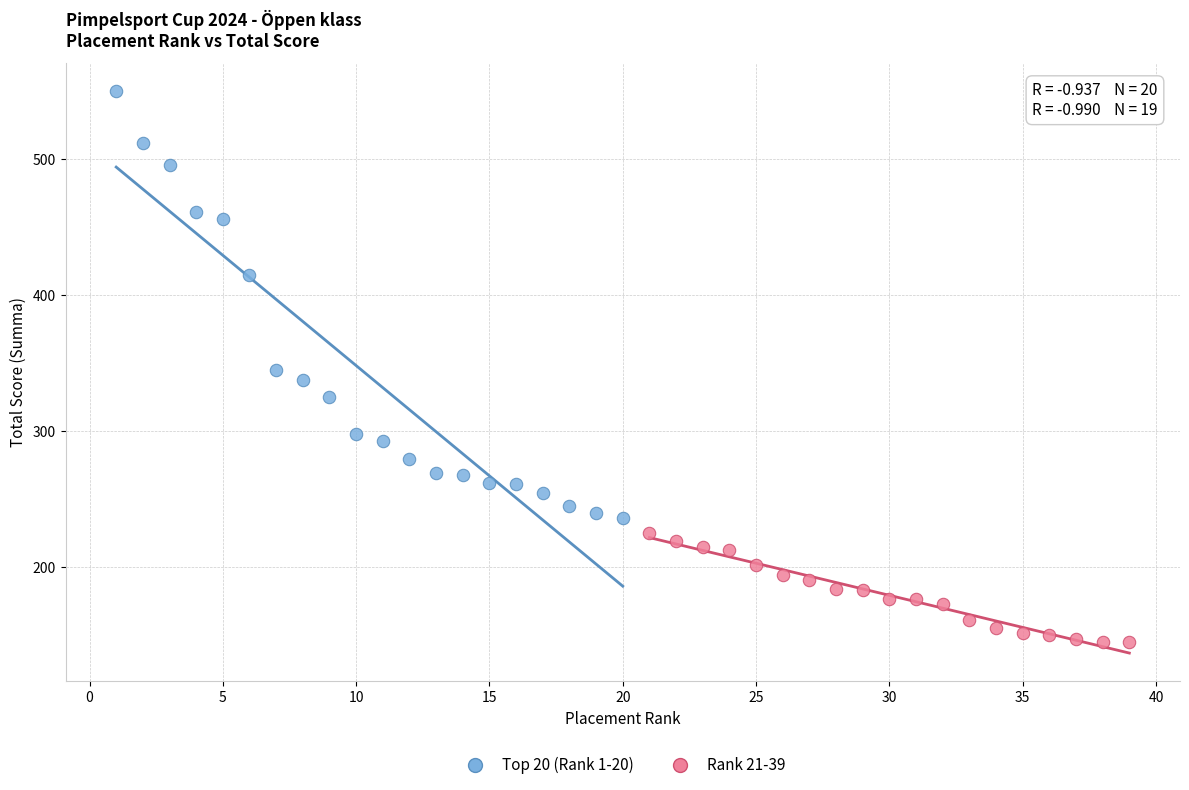

Which series contains the highest Y value?

Top 20 (Rank 1-20)